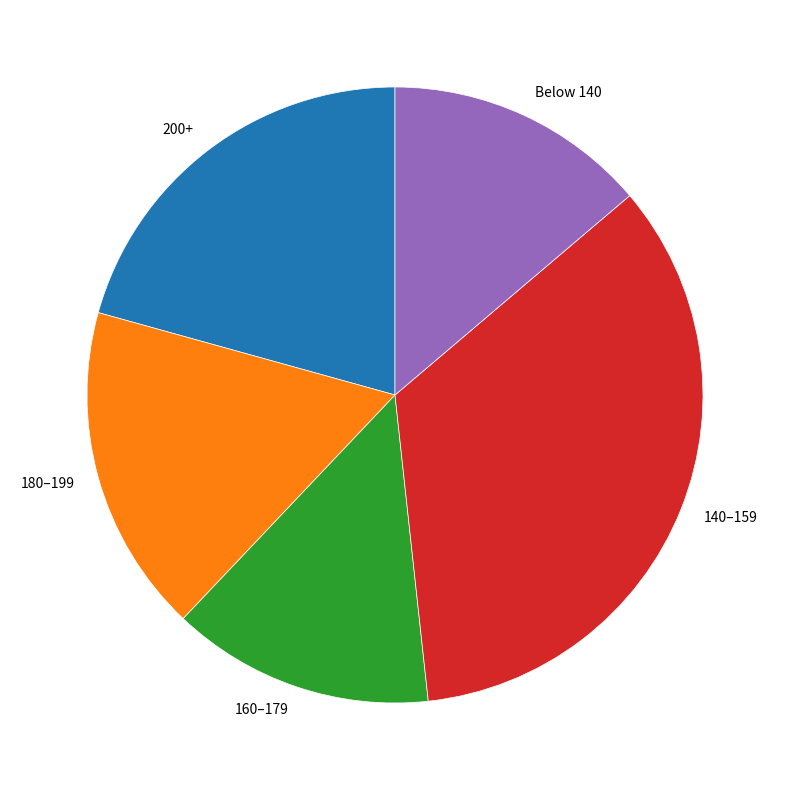

Is the sum of 140–159 and 180–199 greater than half?

Yes